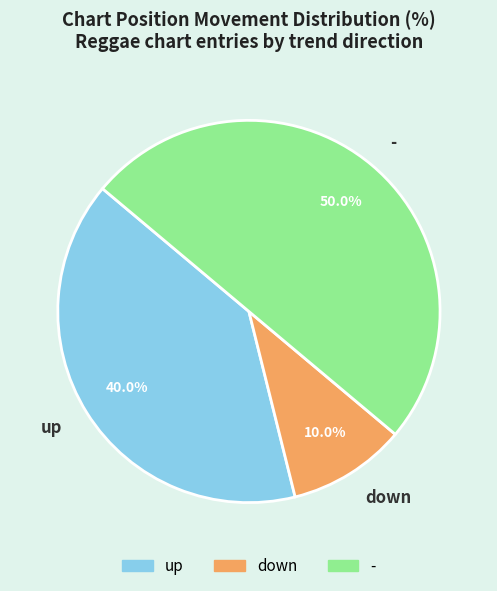

What is the total percentage of - and up?

90.0%